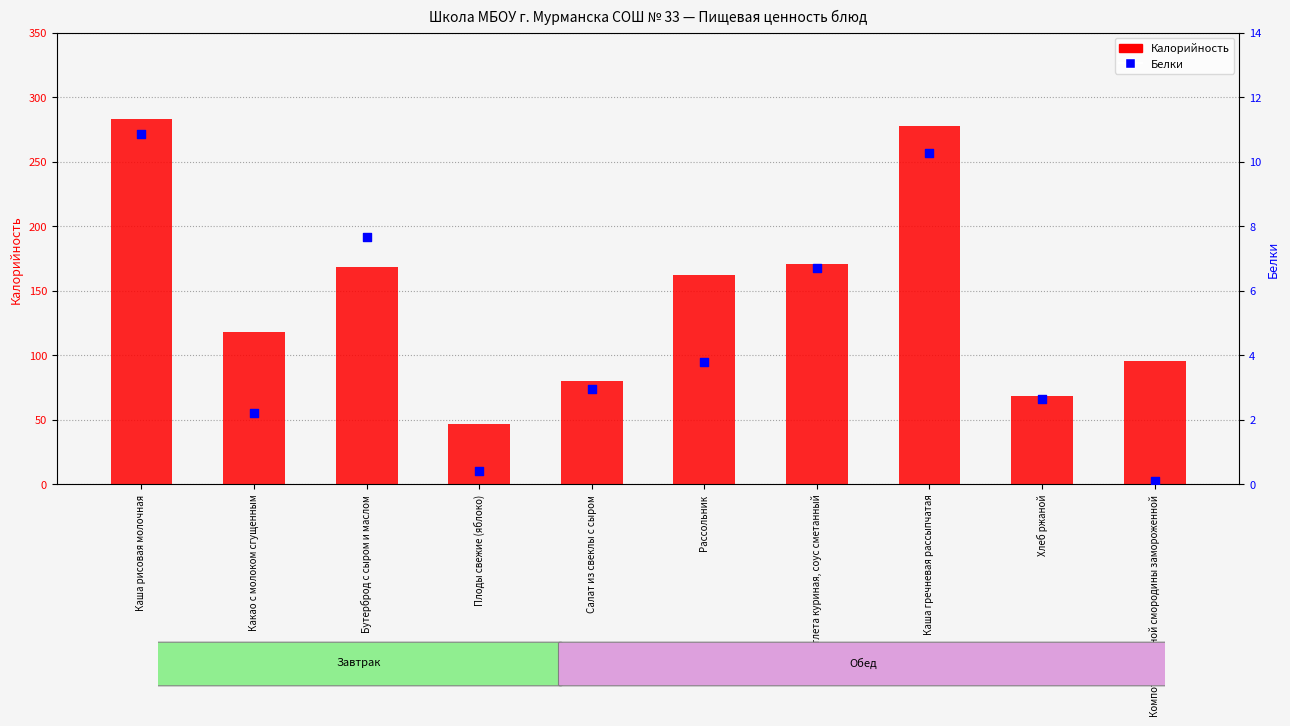

Which series reaches the minimum Y coordinate?

Белки